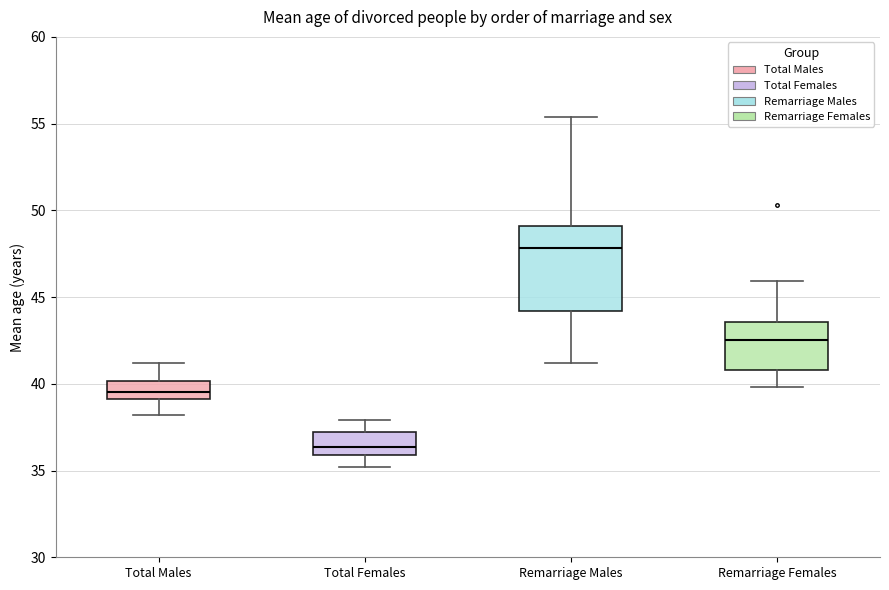

Which box has the lowest median line?

Total Females